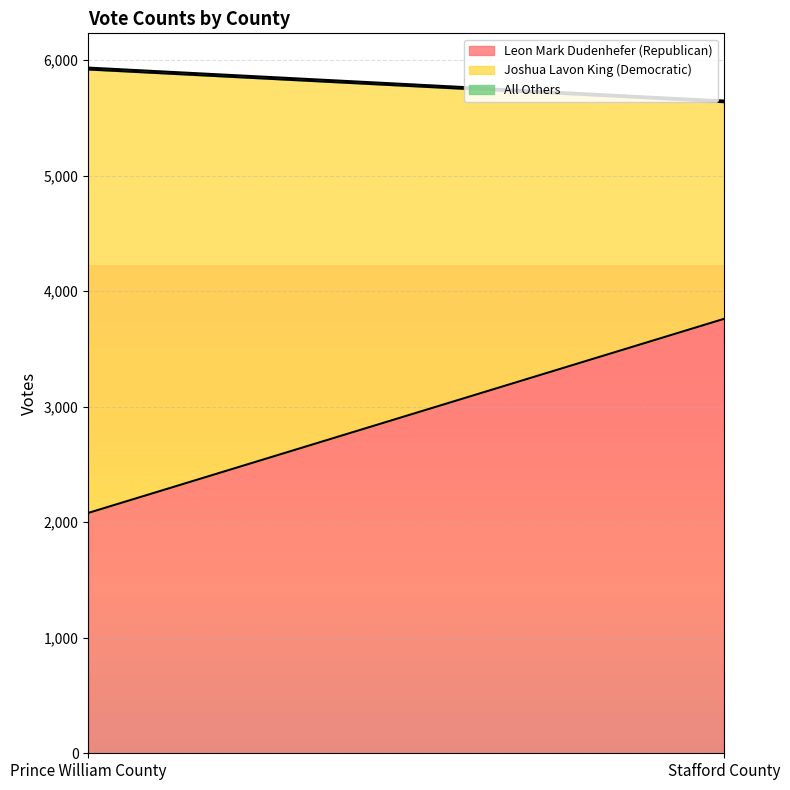

At how many categories does at least one series exceed 2189?

2